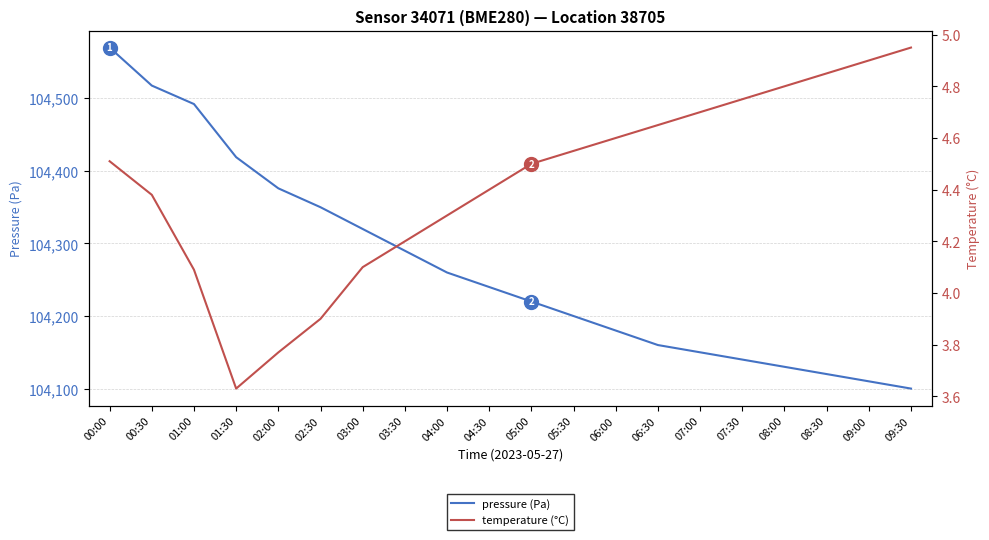

List the series in order of their overall mean, highest first.

pressure (Pa), temperature (°C)